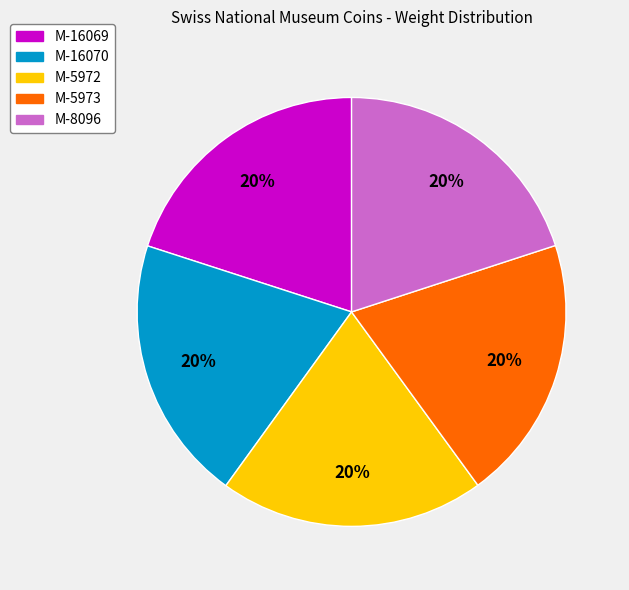

Is it true that M-8096 is 12% of the pie?

False